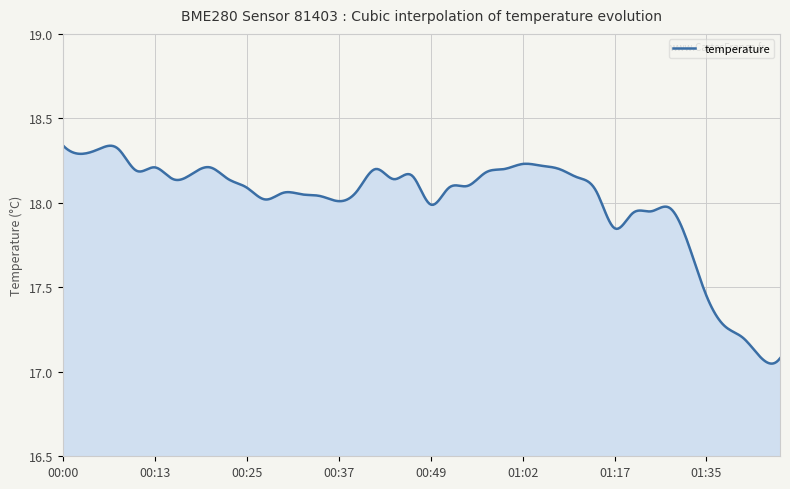

What is the difference between the maximum and minimum values?

1.3